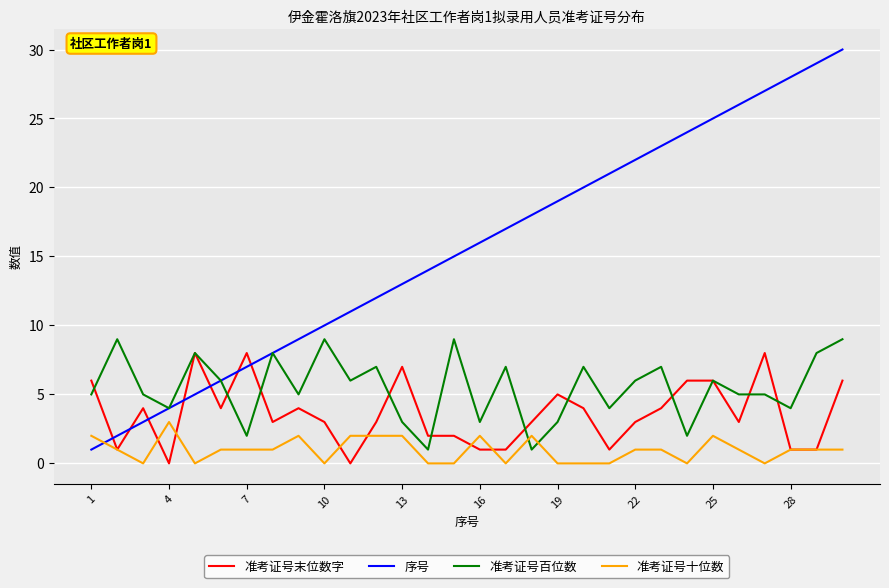

True or false: 准考证号末位数字 and 序号 cross at least once.

True